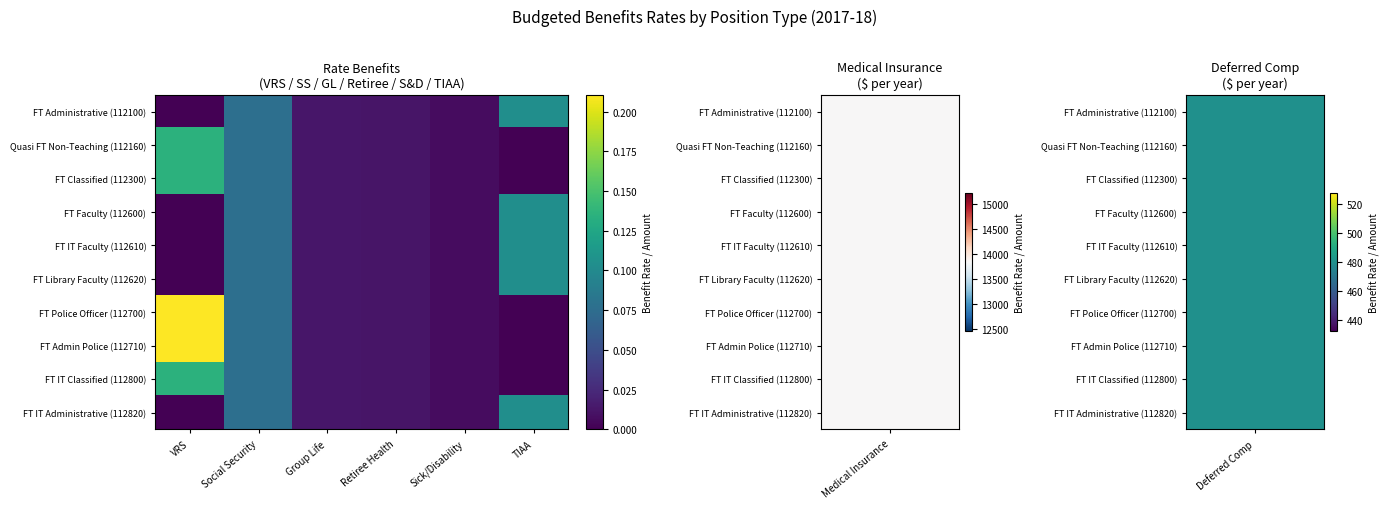

Reading left to right, list all the values displayed in this chart.

FT Administrative (112100): VRS=0.0	Social Security=0.1	Group Life=0.0	Retiree Health=0.0	Sick/Disability=0.0	TIAA=0.1
Quasi FT Non-Teaching (112160): VRS=0.1	Social Security=0.1	Group Life=0.0	Retiree Health=0.0	Sick/Disability=0.0	TIAA=0.0
FT Classified (112300): VRS=0.1	Social Security=0.1	Group Life=0.0	Retiree Health=0.0	Sick/Disability=0.0	TIAA=0.0
FT Faculty (112600): VRS=0.0	Social Security=0.1	Group Life=0.0	Retiree Health=0.0	Sick/Disability=0.0	TIAA=0.1
FT IT Faculty (112610): VRS=0.0	Social Security=0.1	Group Life=0.0	Retiree Health=0.0	Sick/Disability=0.0	TIAA=0.1
FT Library Faculty (112620): VRS=0.0	Social Security=0.1	Group Life=0.0	Retiree Health=0.0	Sick/Disability=0.0	TIAA=0.1
FT Police Officer (112700): VRS=0.2	Social Security=0.1	Group Life=0.0	Retiree Health=0.0	Sick/Disability=0.0	TIAA=0.0
FT Admin Police (112710): VRS=0.2	Social Security=0.1	Group Life=0.0	Retiree Health=0.0	Sick/Disability=0.0	TIAA=0.0
FT IT Classified (112800): VRS=0.1	Social Security=0.1	Group Life=0.0	Retiree Health=0.0	Sick/Disability=0.0	TIAA=0.0
FT IT Administrative (112820): VRS=0.0	Social Security=0.1	Group Life=0.0	Retiree Health=0.0	Sick/Disability=0.0	TIAA=0.1